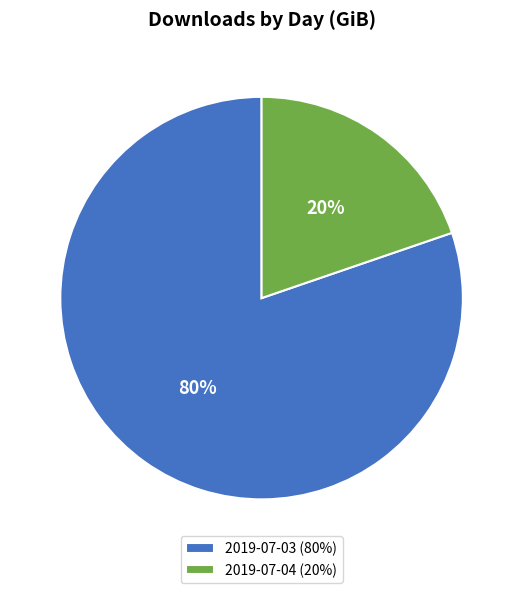

To the nearest percent, what portion does 2019-07-03 represent?

80%